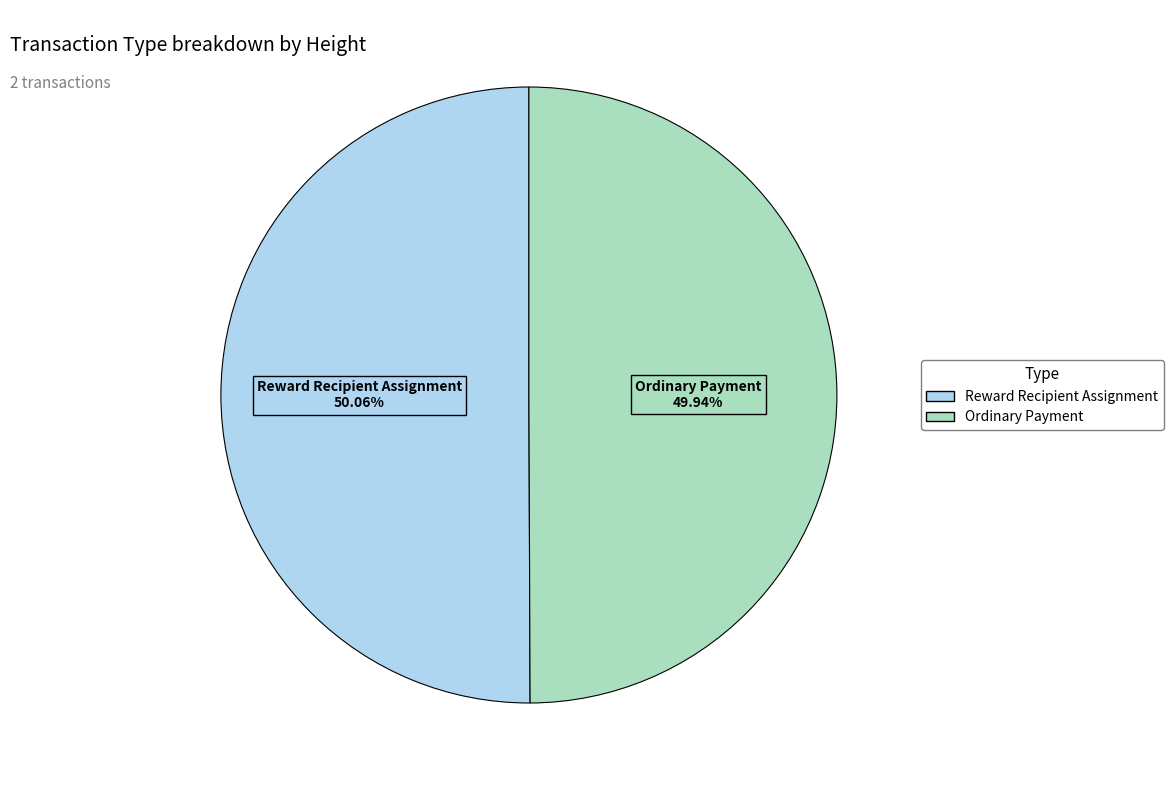

Is there a majority slice in this chart?

Yes